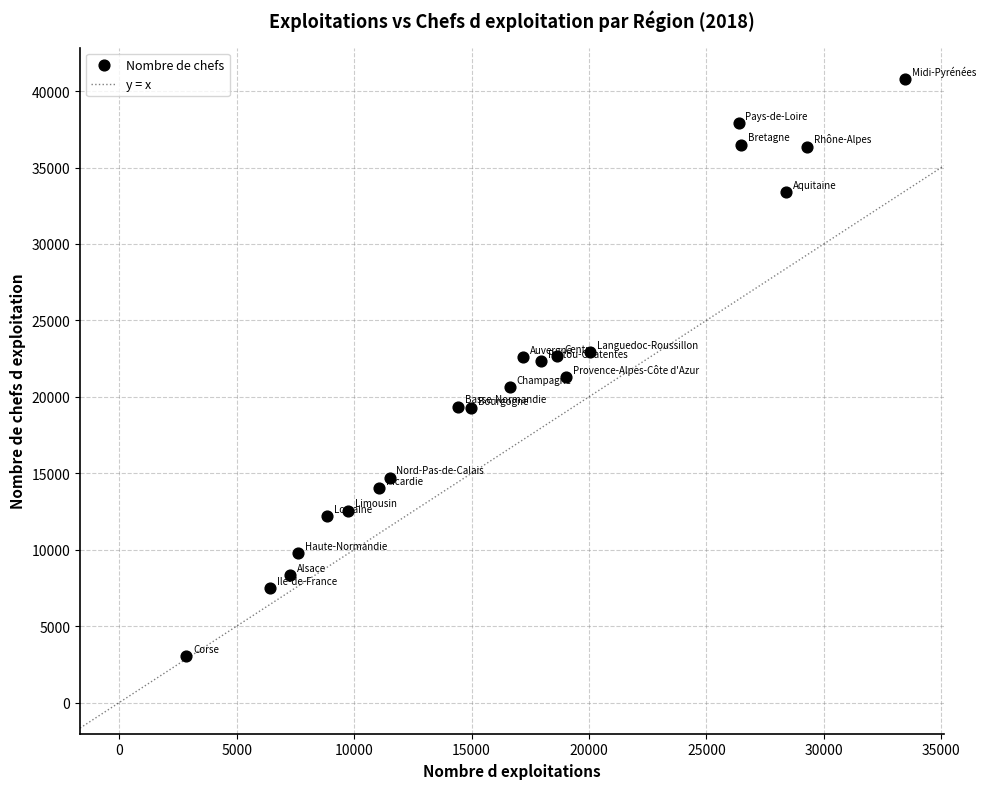

What is the range of X values (max minus min)?

30605